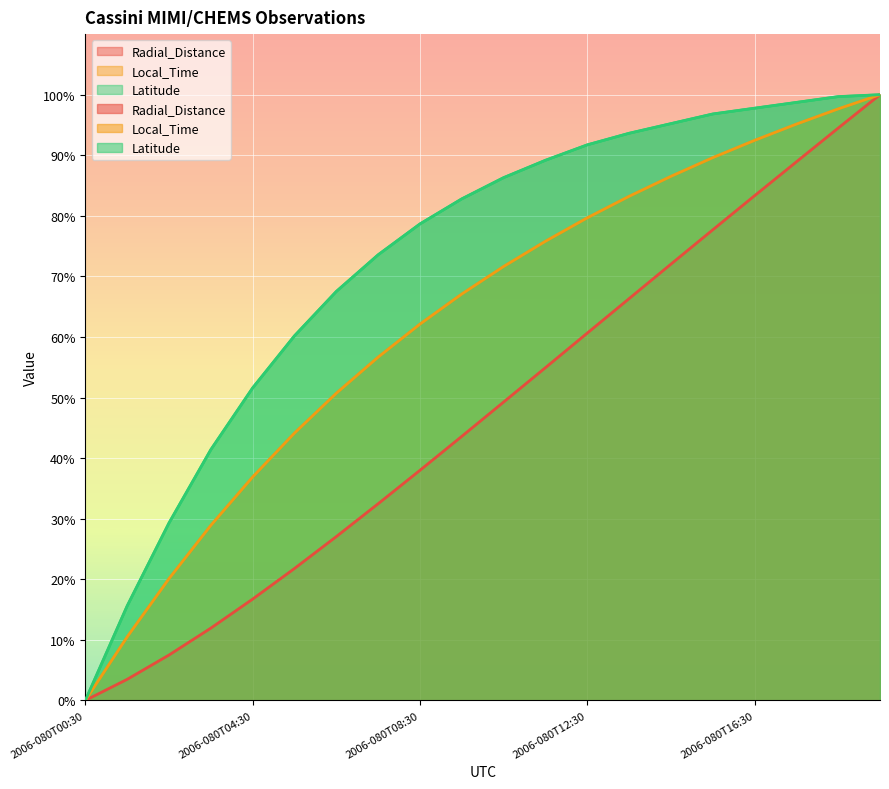

What is the average value of the Radial_Distance series?

47.5